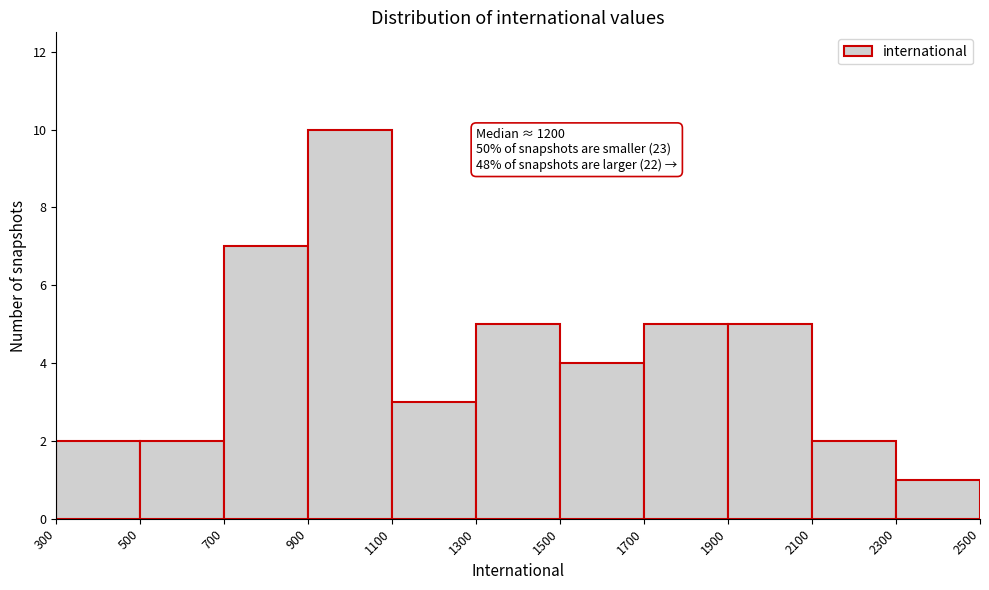

Which range on the x-axis has the tallest bar?

900 to 1100